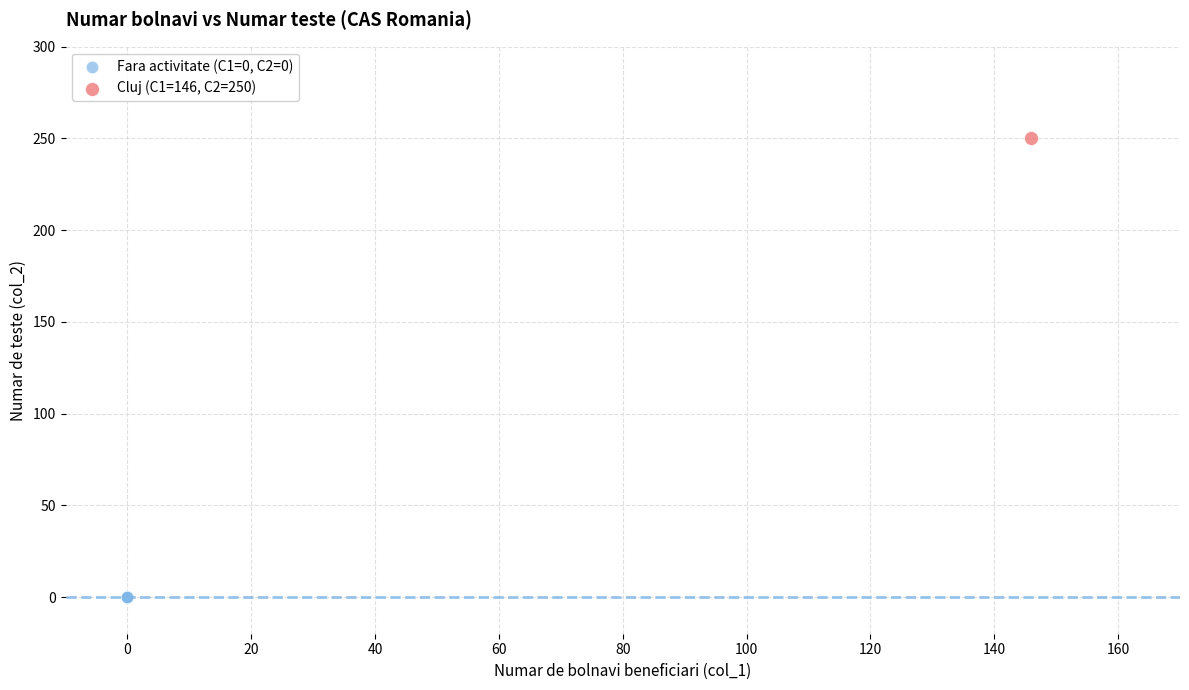

What are all the series names shown in the legend?

Fara activitate (C1=0, C2=0), Cluj (C1=146, C2=250)